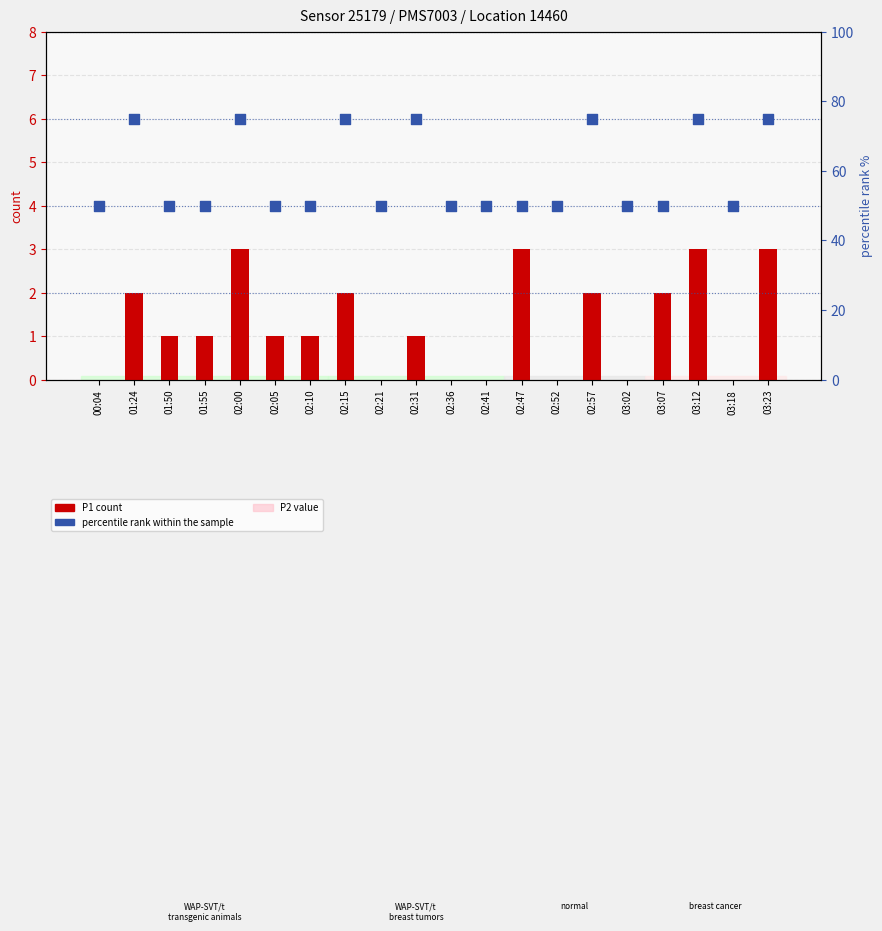

At how many categories does at least one series exceed 47?

20